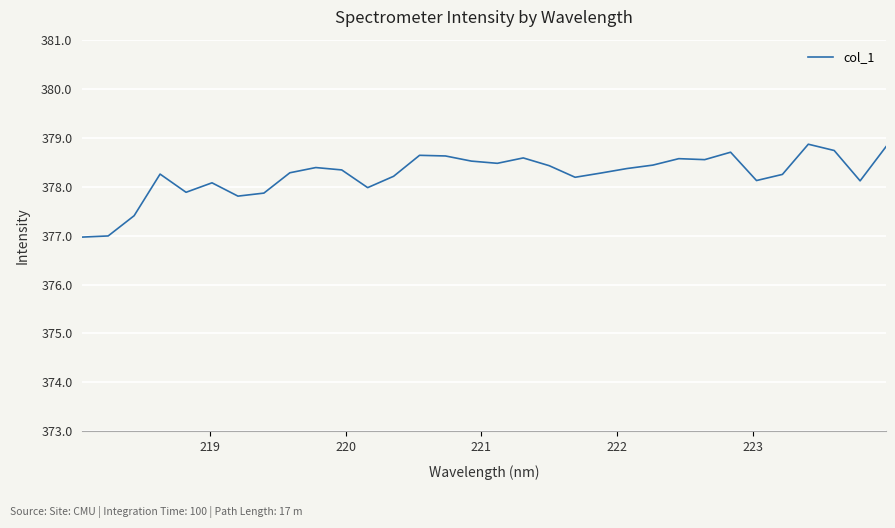

What is the greatest value displayed?

378.9